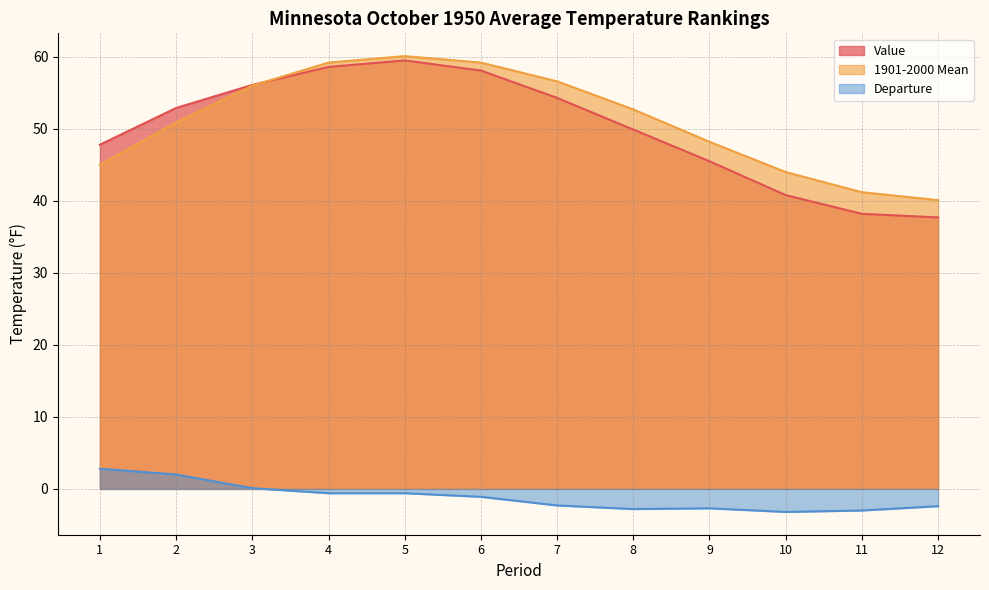

Where is the first local maximum for 1901-2000 Mean?

5